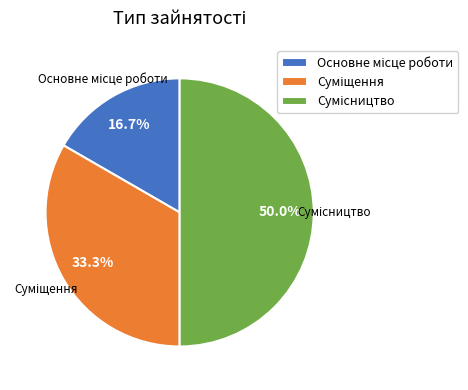

What is the smallest slice in the pie chart?

Основне місце роботи